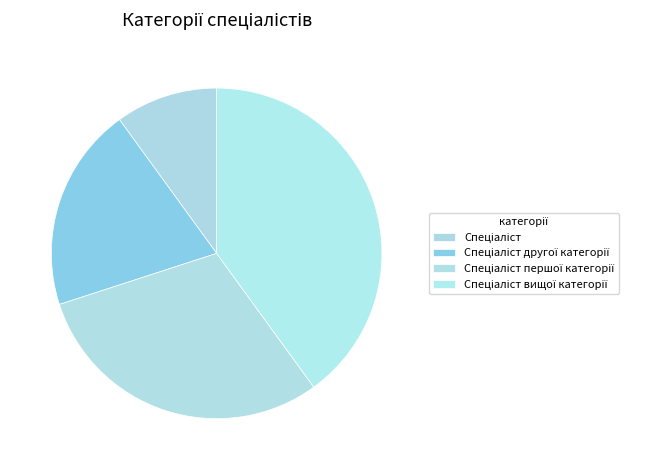

How many slices are in this pie chart?

4